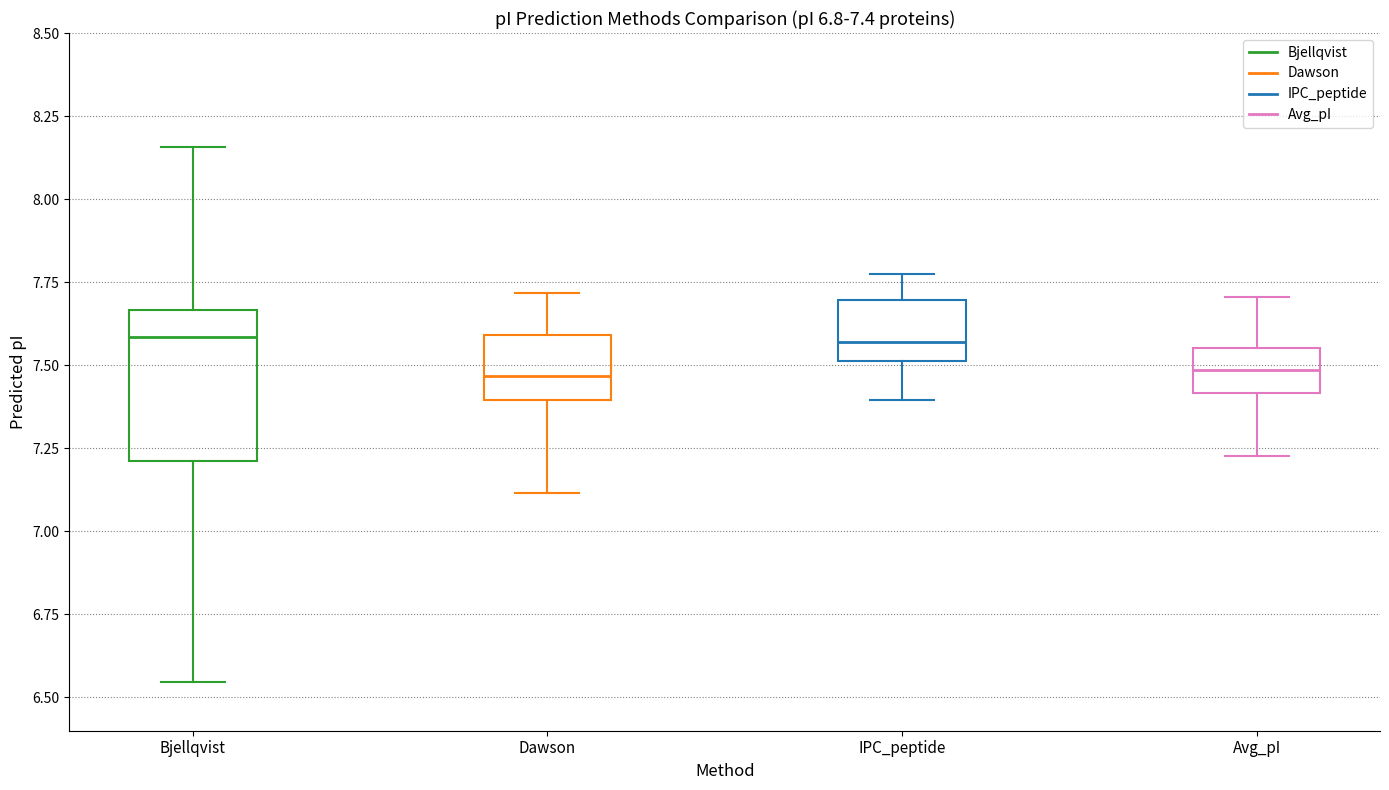

Which box is the tallest, from its lower edge to its upper edge?

Bjellqvist